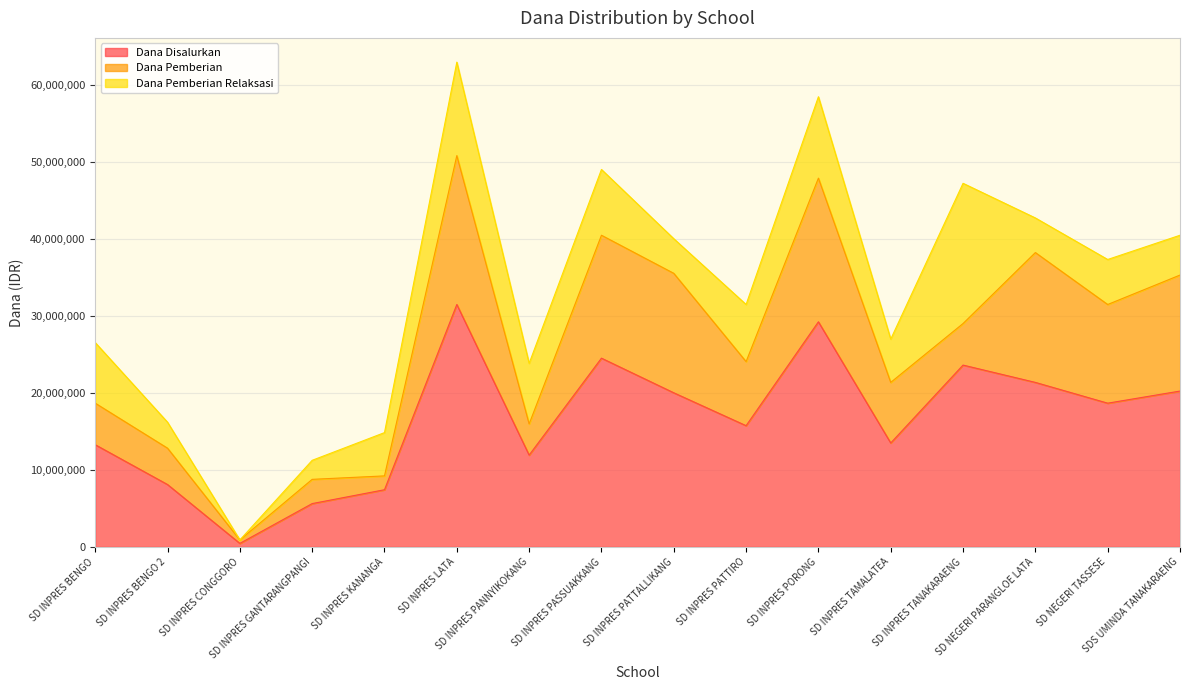

At which category is the sum across all series the highest?

SD INPRES LATA